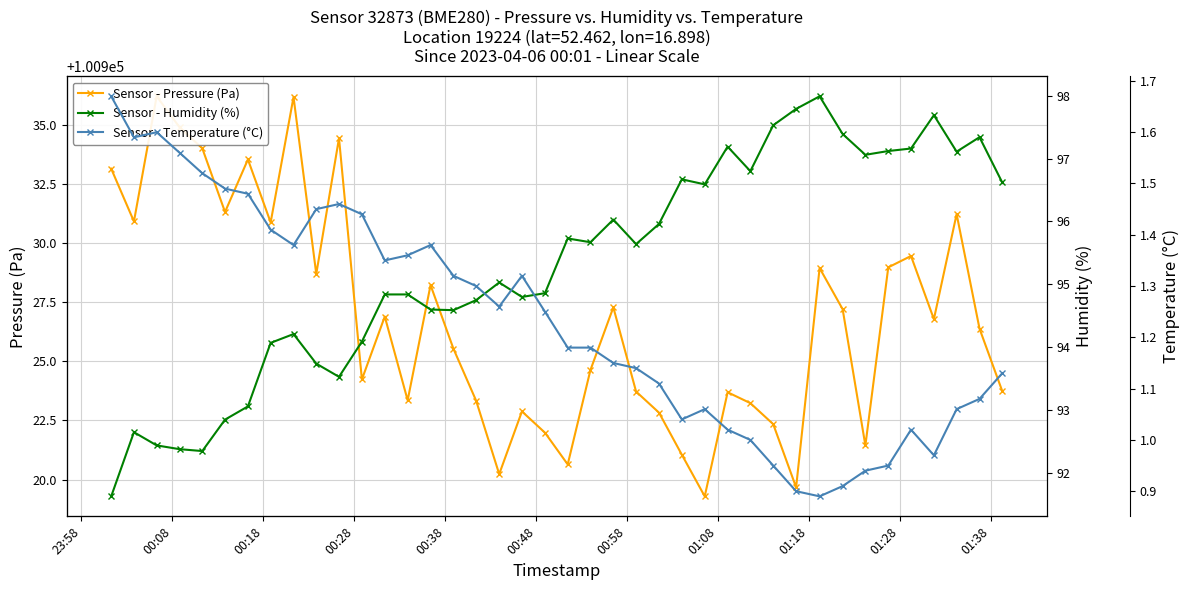

How many data points are less than 100926?

19